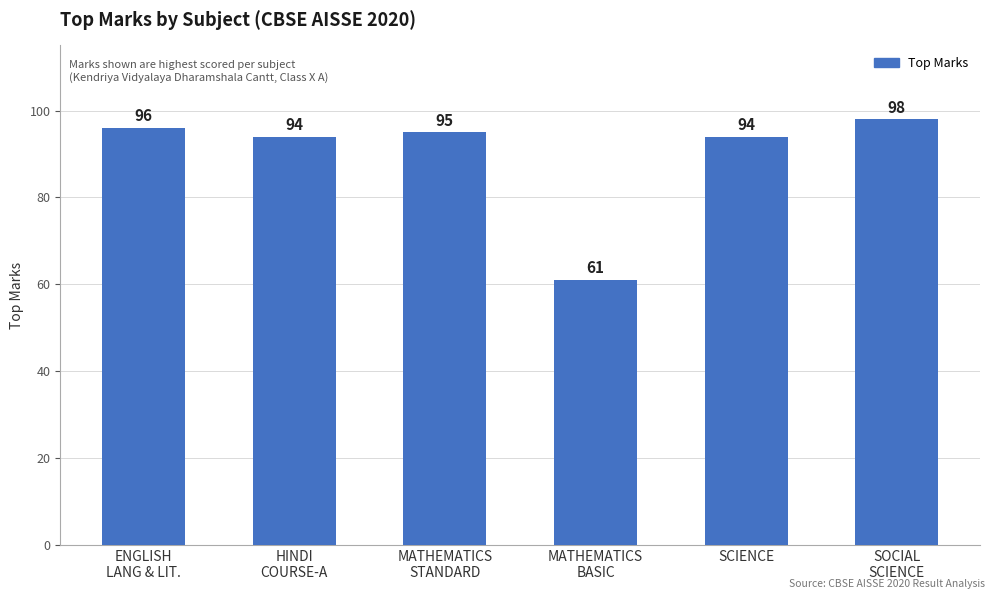

Are the bars horizontal?

No